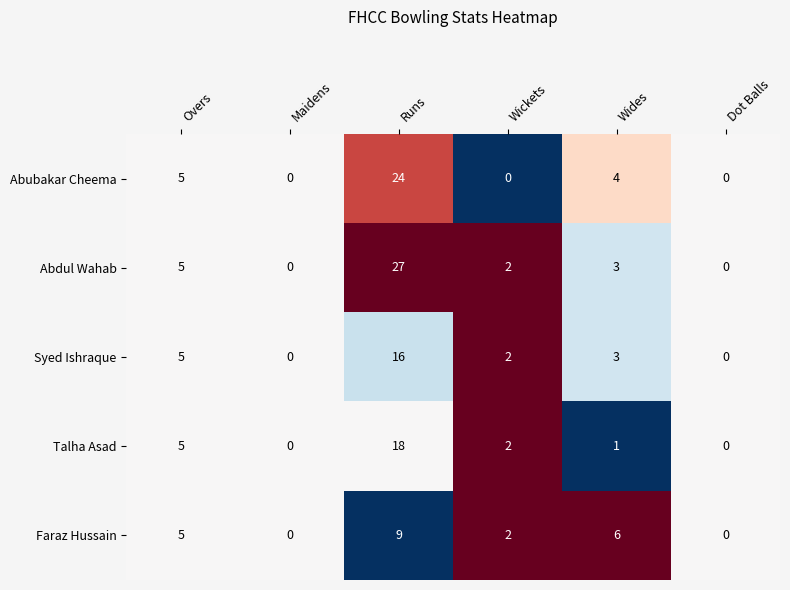

Reading left to right, extract all data points from this chart.

Abubakar Cheema: 5	0	24	0	4	0
Abdul Wahab: 5	0	27	2	3	0
Syed Ishraque: 5	0	16	2	3	0
Talha Asad: 5	0	18	2	1	0
Faraz Hussain: 5	0	9	2	6	0